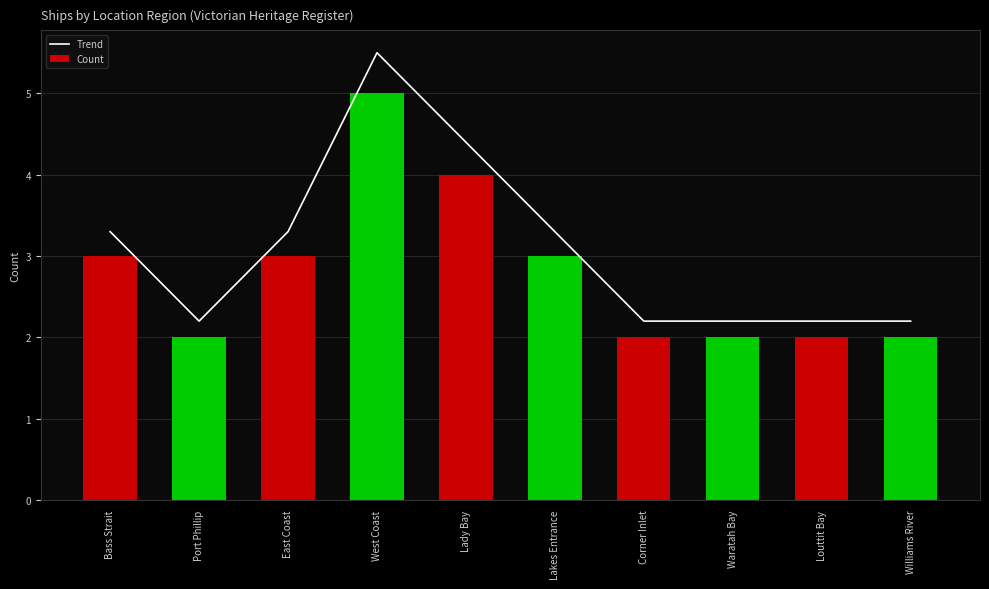

What is the value of the Trend bar at the 2nd from the left?

2.2